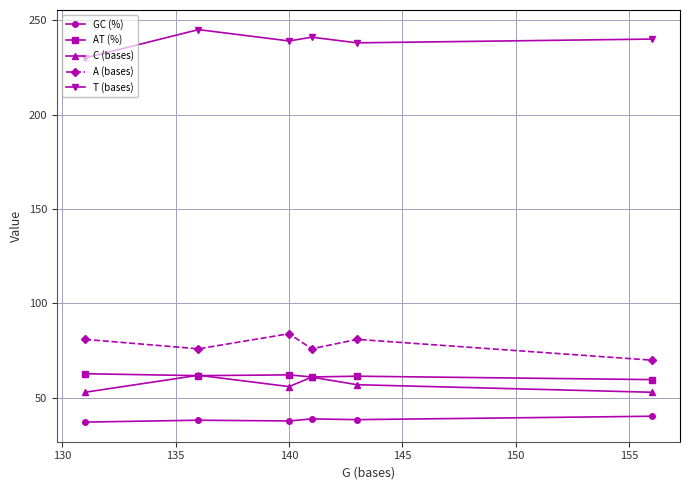

What is the lowest value of the C (bases) series?

53.0